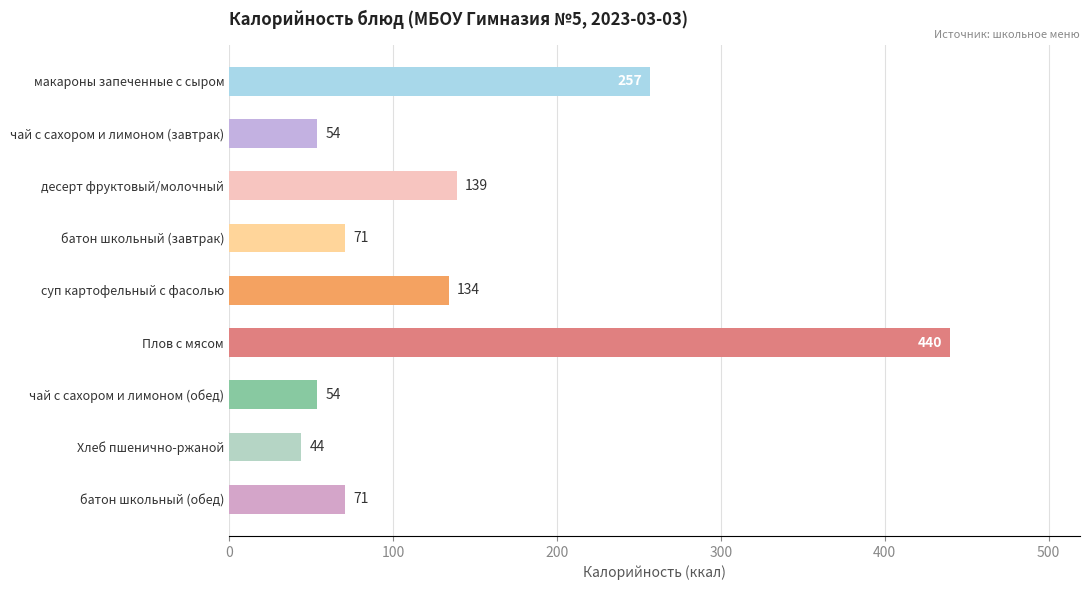

Are the bars horizontal?

Yes